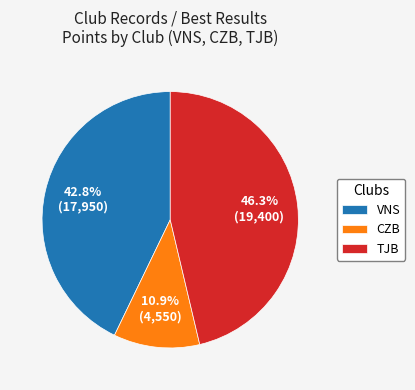

Which has a higher value, VNS or TJB?

TJB